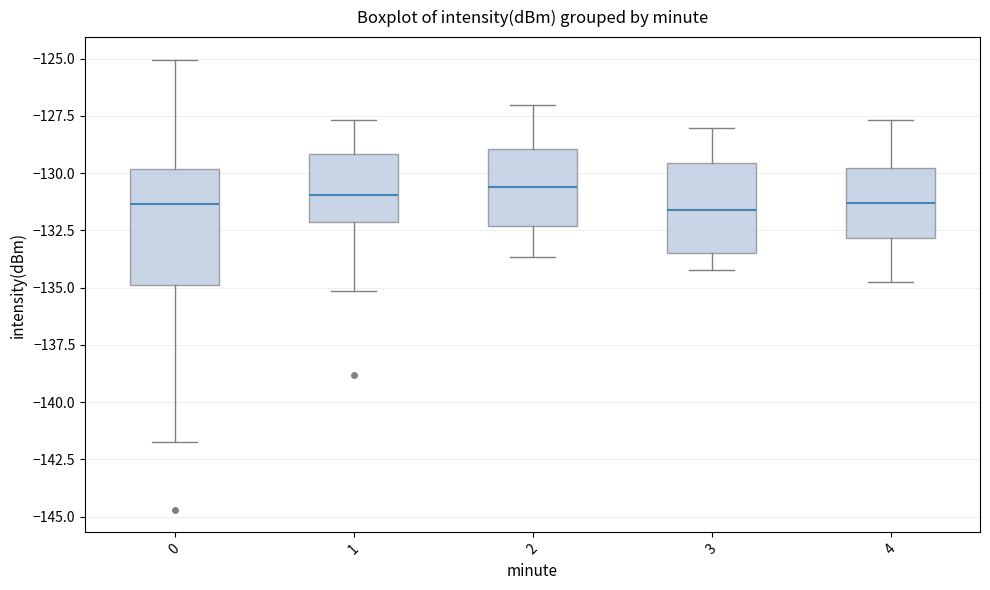

Where does the lower whisker of the box at x = 0 end on the y-axis? The values are not printed on the chart, so give them approximately, as read against the axis.

-141.5